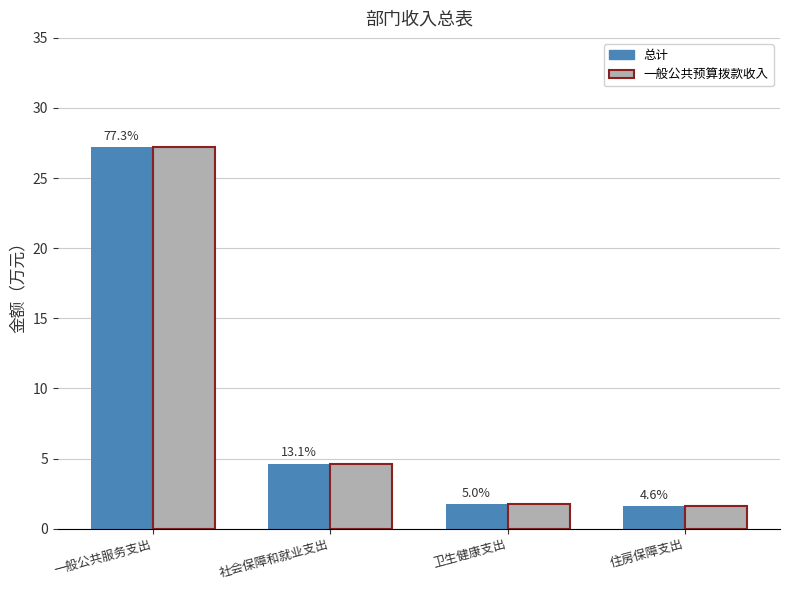

Does the chart contain any negative values?

No